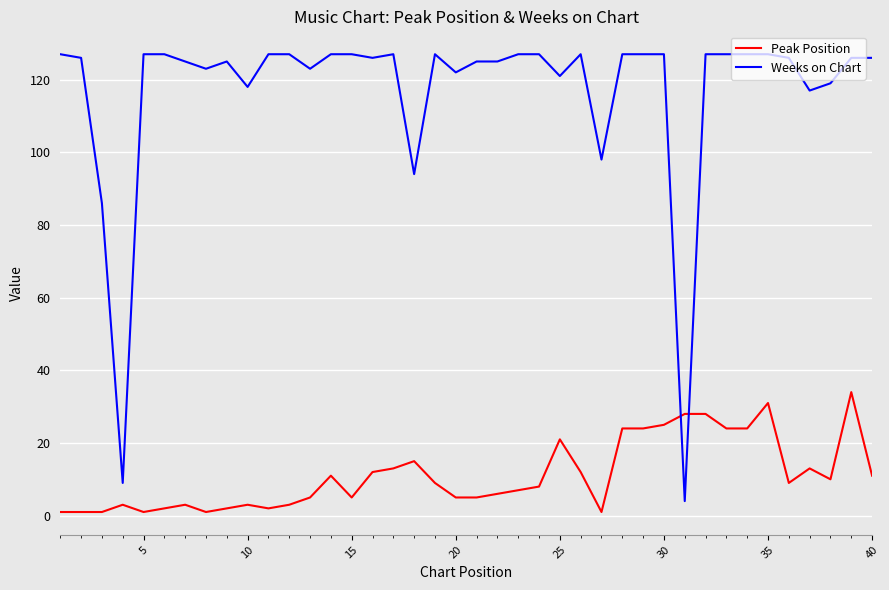

True or false: Weeks on Chart and Peak Position cross at least once.

True